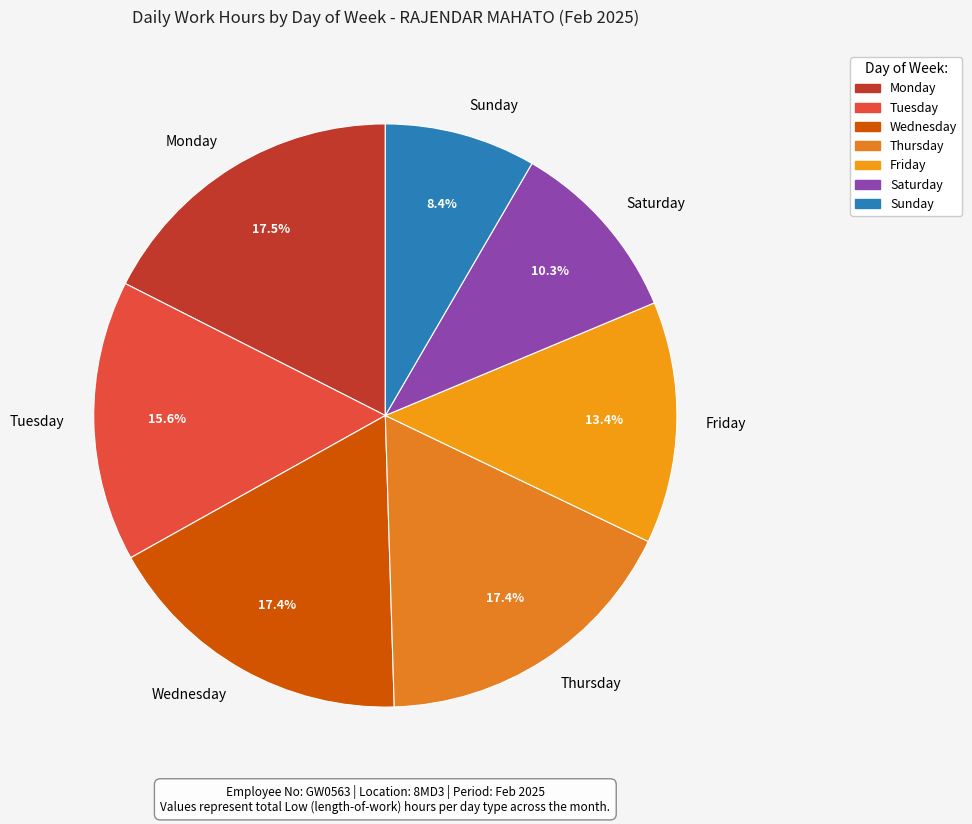

To the nearest percent, what is the average slice percentage?

14%